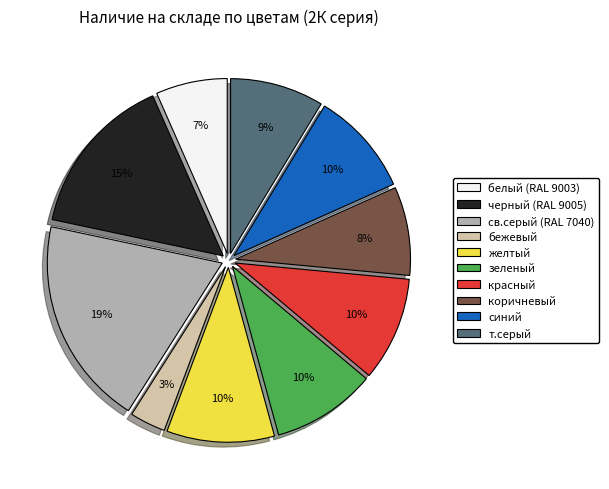

Is it true that зеленый is 10% of the pie?

True